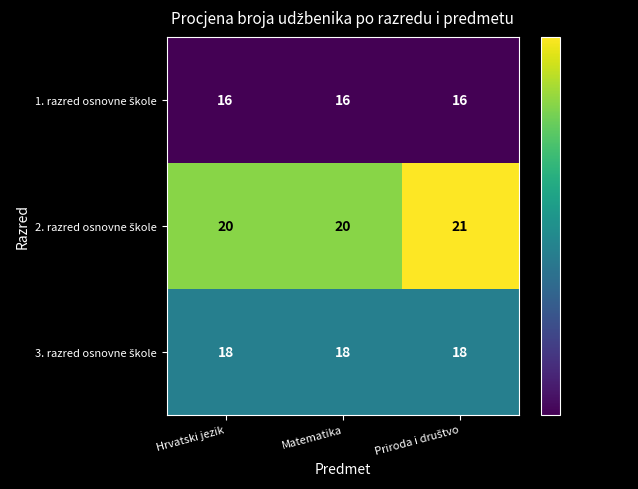

What is the difference between the highest and lowest values at Hrvatski jezik?

4